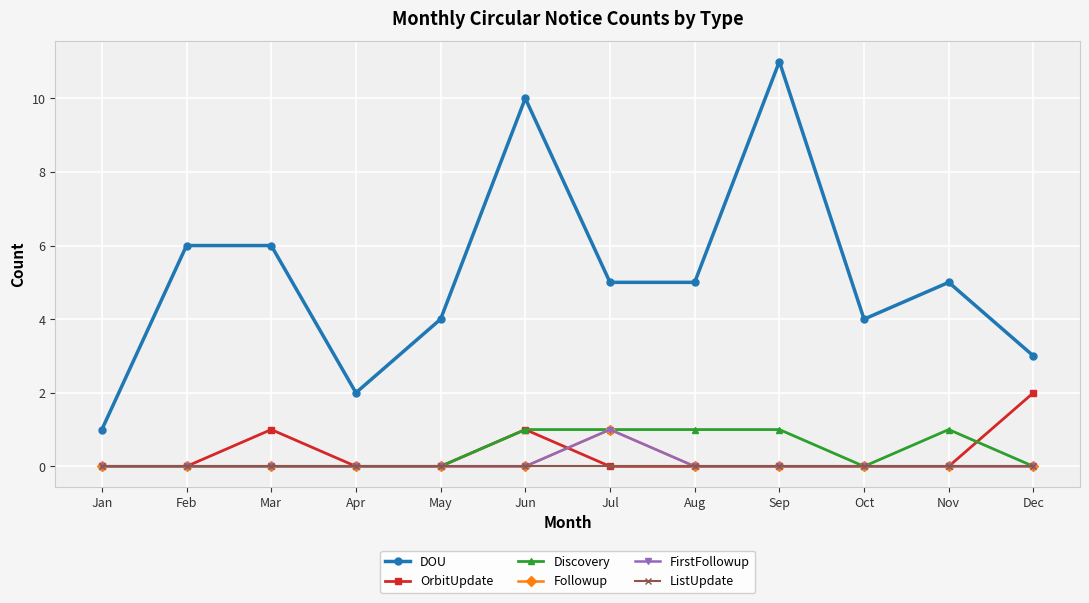

What is the difference between the maximum and minimum values in the DOU series?

10